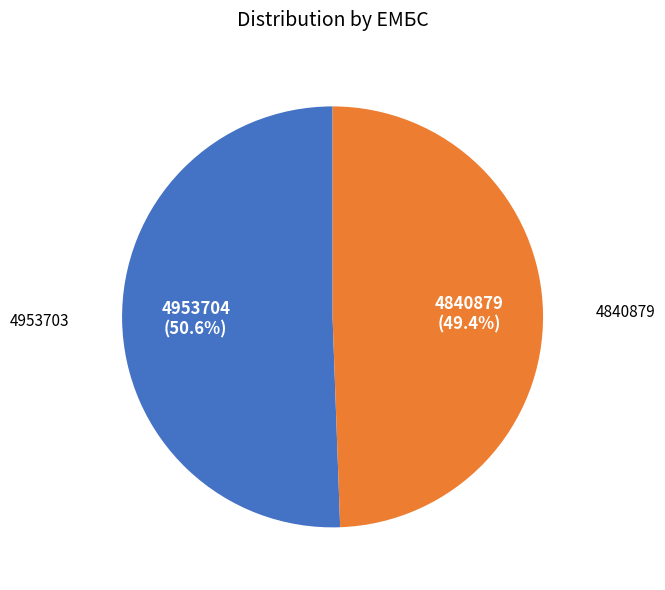

Is there any slice that represents more than half of the pie?

Yes